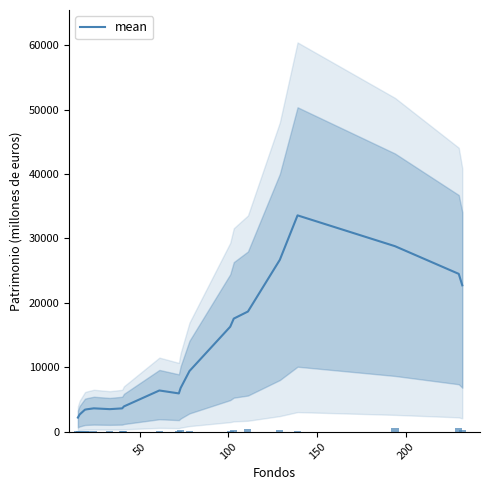

What is the highest value of the mean series?

33572.0